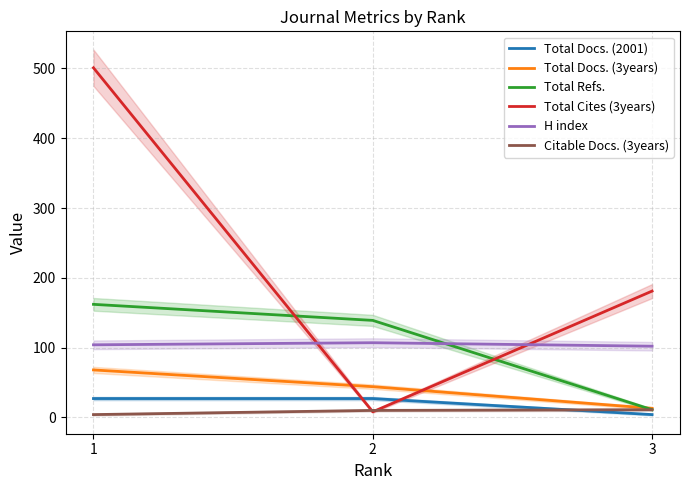

Reading right to left, transcribe all the data shown in this chart.

Total Docs. (2001): 3=4	2=27	1=27
Total Docs. (3years): 3=13	2=44	1=68
Total Refs.: 3=11	2=139	1=162
Total Cites (3years): 3=181	2=8	1=501
H index: 3=102	2=107	1=104
Citable Docs. (3years): 3=11	2=10	1=4